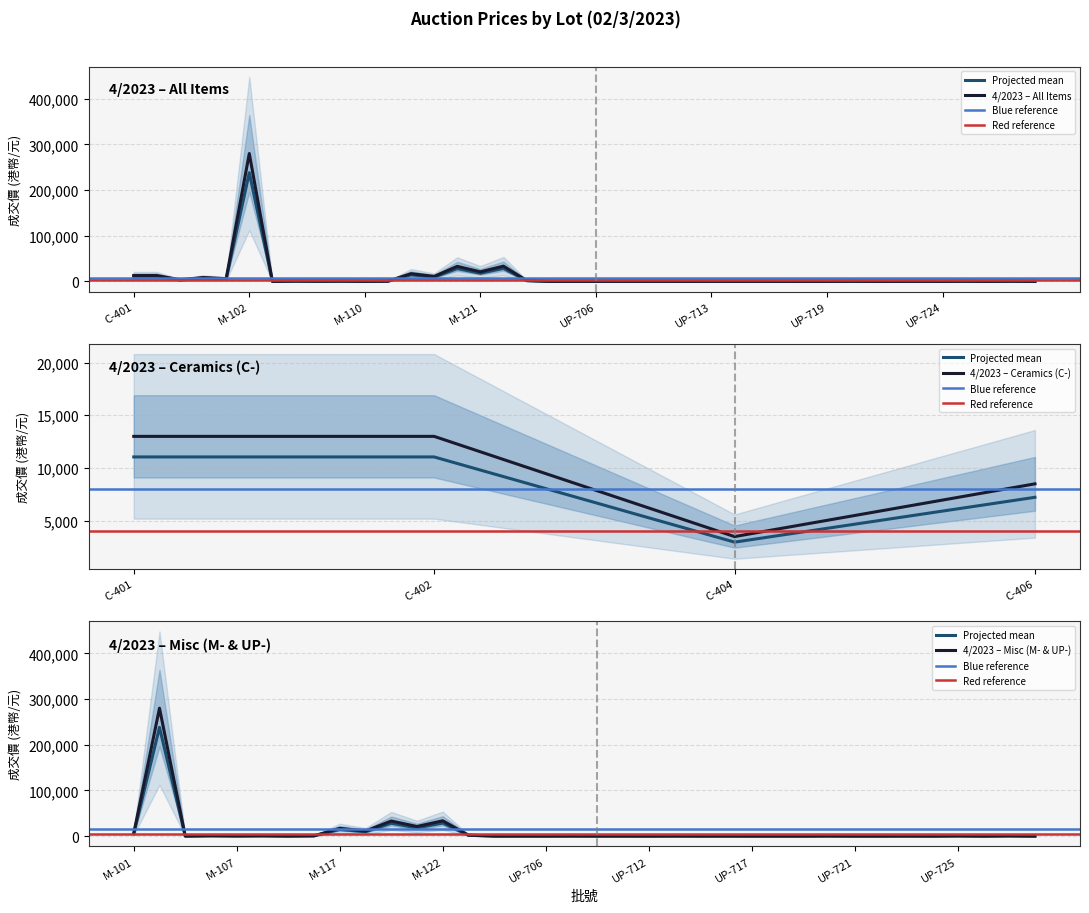

Where does the data first go above 170?

C-401